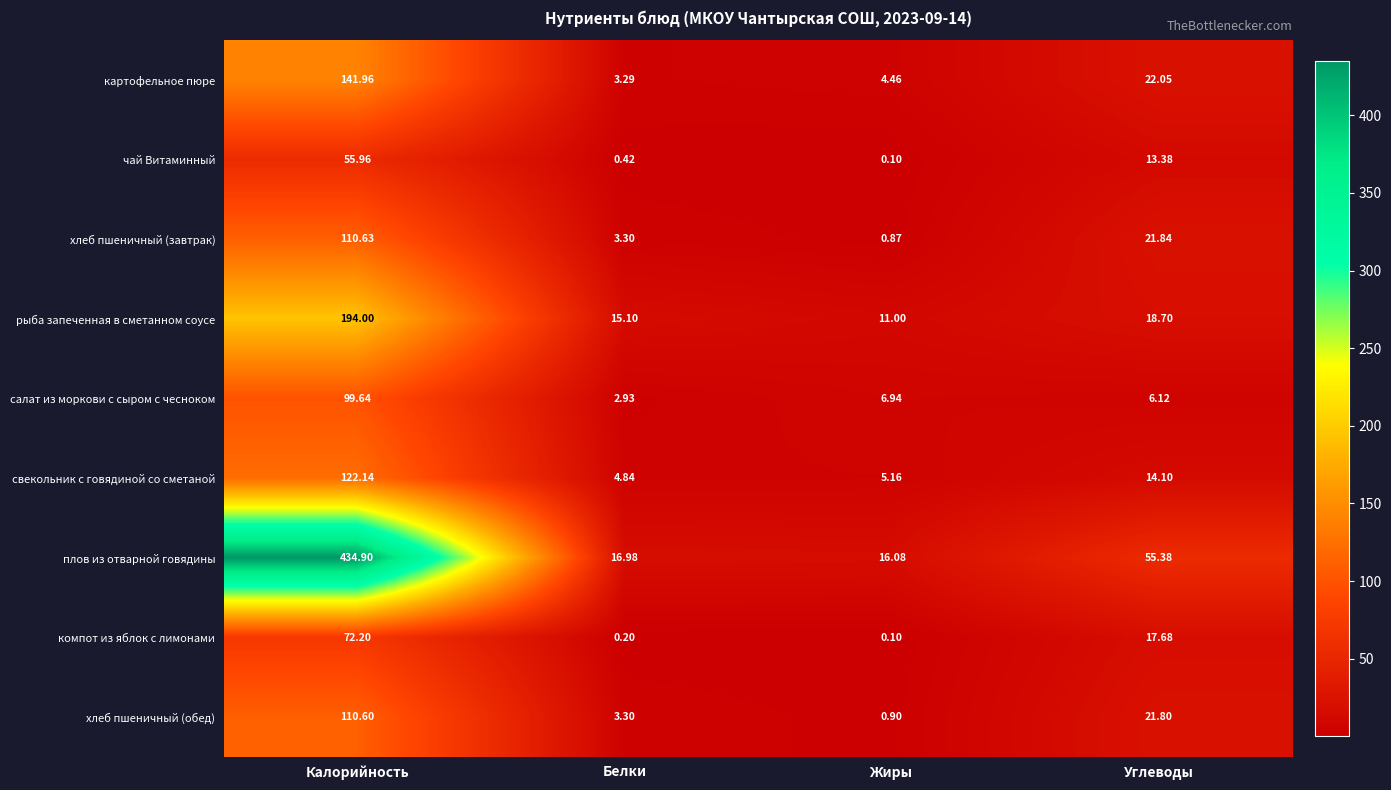

Which category has the lowest value across all series?

Жиры